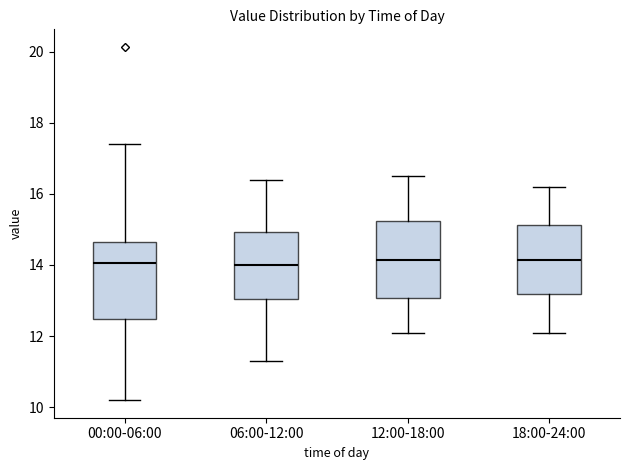

Reading left to right, transcribe this box plot: for each box, give where its median line is, the range the box spans, and where its two whiskers end, as read against the y-axis. The values are not printed on the chart, so give them approximately, as read against the axis.

00:00-06:00: median 14.0, box 12.4 to 14.6, whiskers 10.2 to 17.4
06:00-12:00: median 14.0, box 13.0 to 15.0, whiskers 11.4 to 16.4
12:00-18:00: median 14.2, box 13.0 to 15.2, whiskers 12.2 to 16.6
18:00-24:00: median 14.2, box 13.2 to 15.2, whiskers 12.2 to 16.2